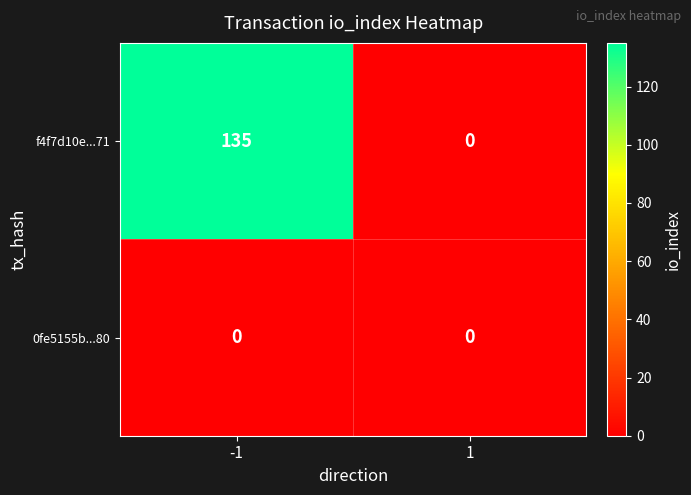

Reading right to left, transcribe all the data shown in this chart.

f4f7d10e...71: 0	135
0fe5155b...80: 0	0